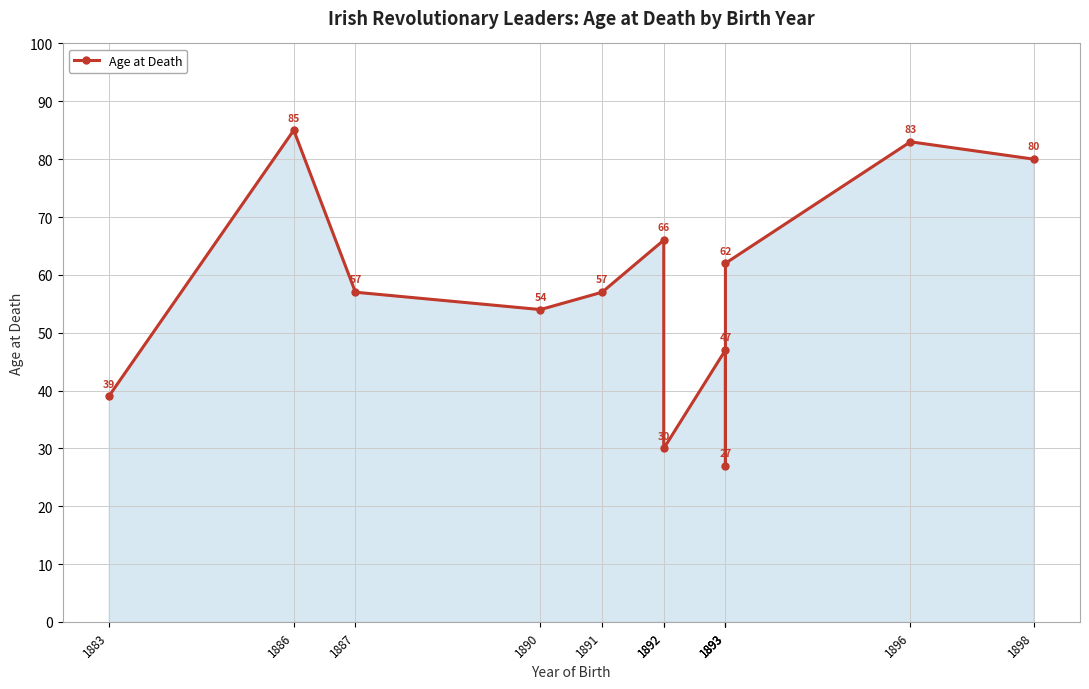

Which label corresponds to the largest value in the chart?

1886